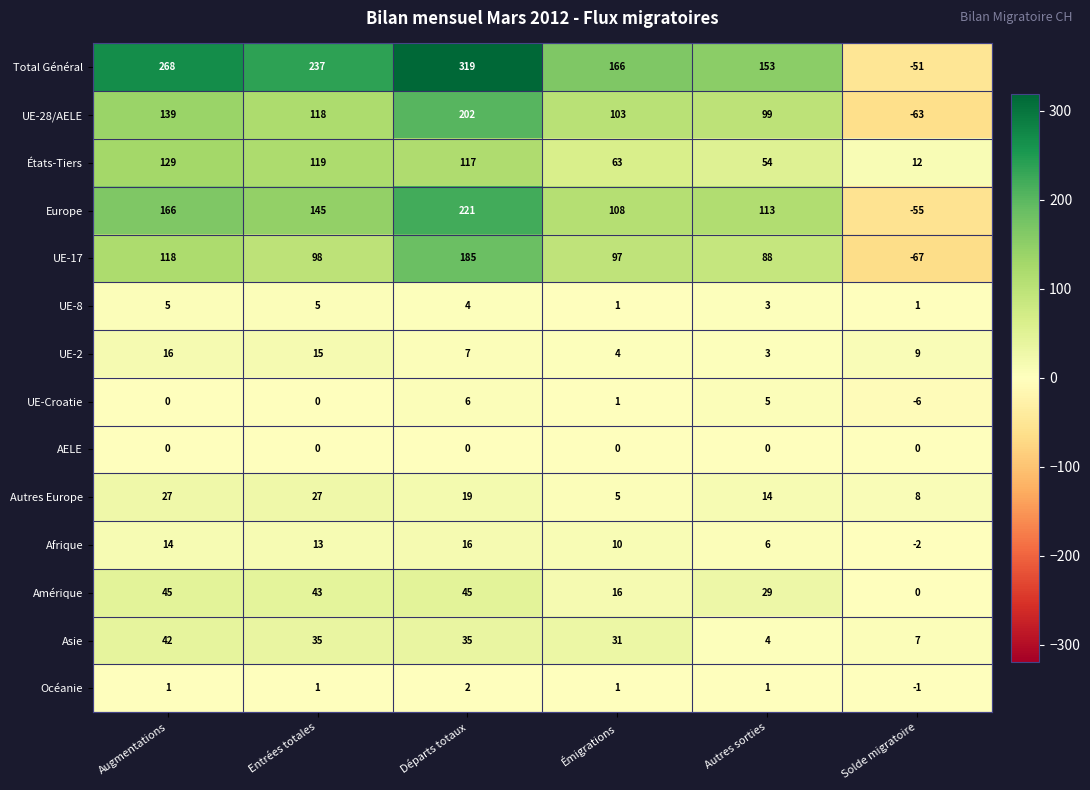

What is the difference between the maximum and second lowest values in the UE-Croatie series?

6